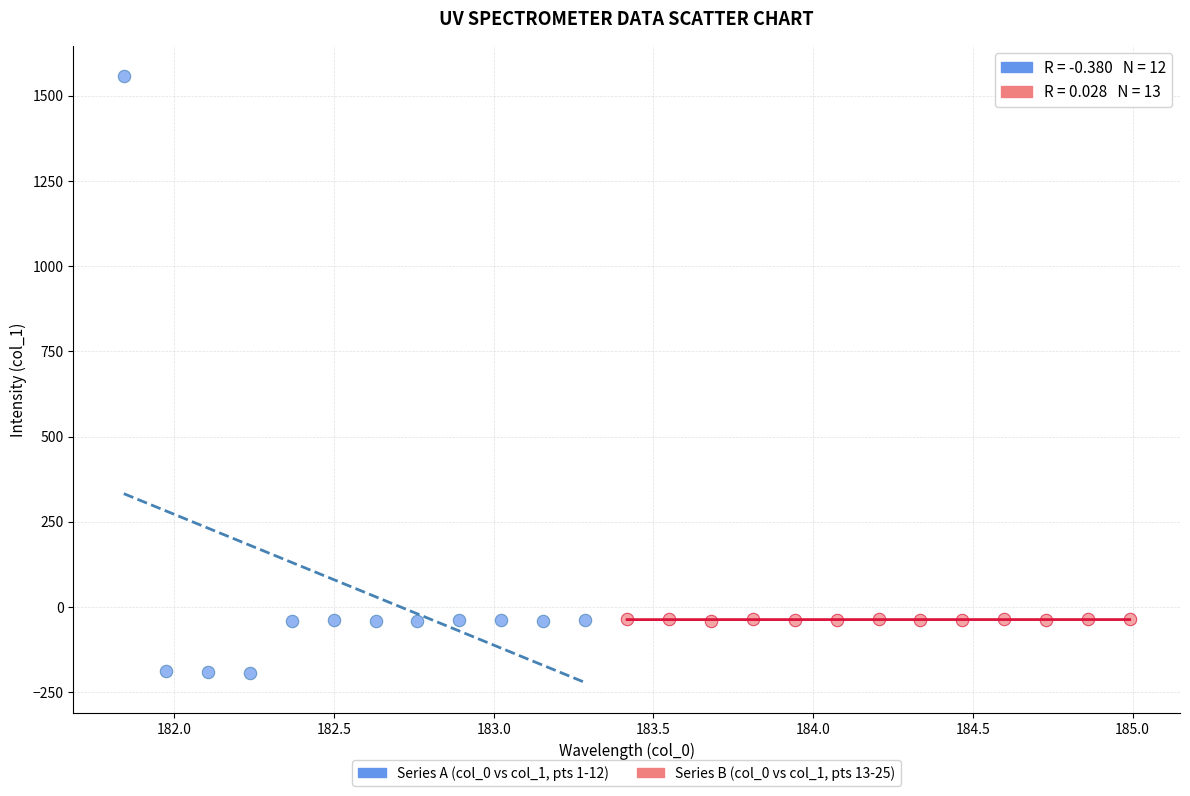

Which series reaches the maximum Y coordinate?

Series A (col_0 vs col_1, pts 1-12)